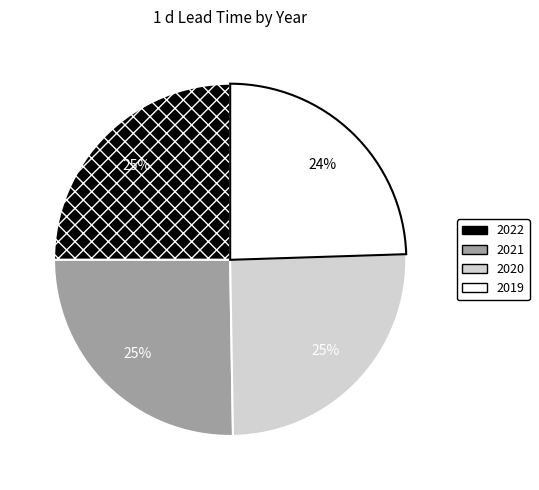

Which slice is the smallest?

2019